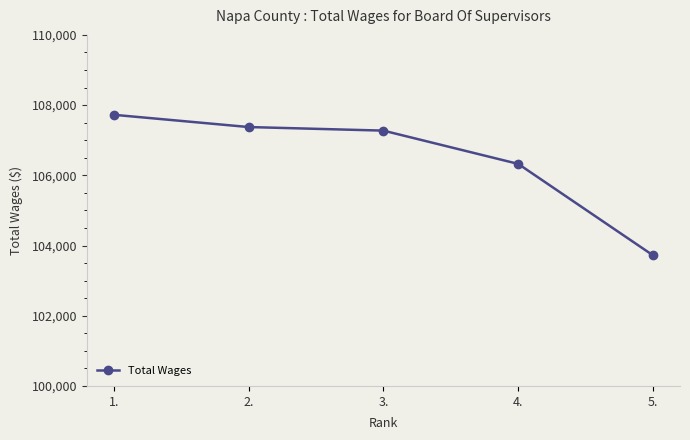

True or false: the data shows 106325 at 4..

True